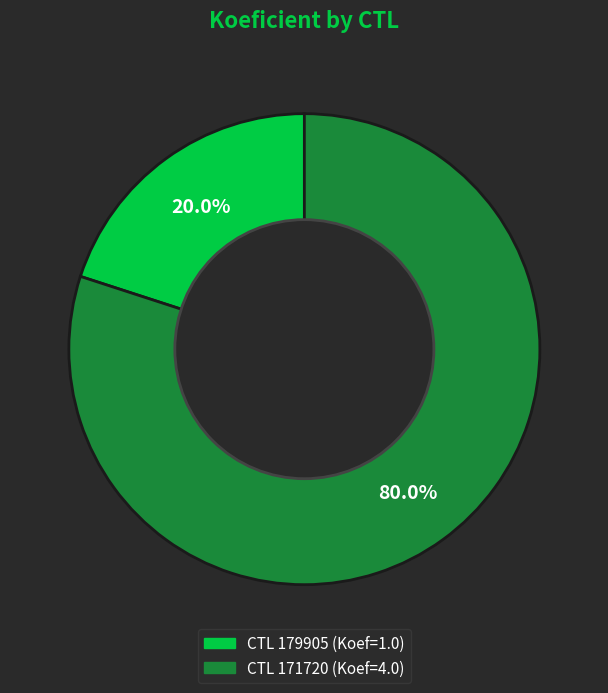

Is there a majority slice in this chart?

Yes